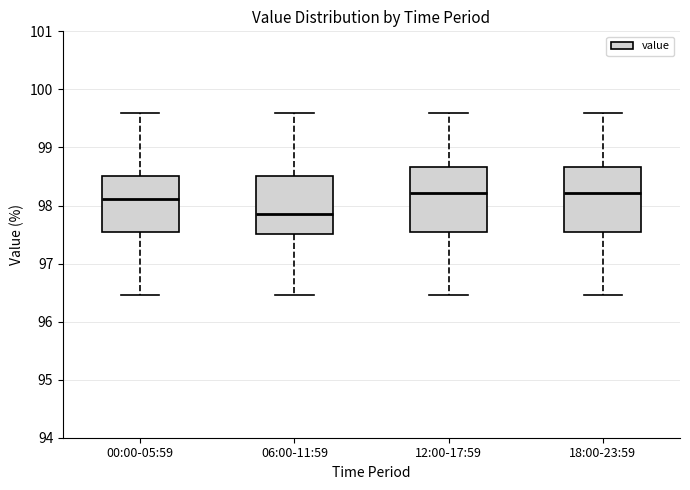

Reading left to right, transcribe this box plot: for each box, give where its median line is, the range the box spans, and where its two whiskers end, as read against the y-axis. The values are not printed on the chart, so give them approximately, as read against the axis.

00:00-05:59: median 98.1, box 97.5 to 98.5, whiskers 96.5 to 99.6
06:00-11:59: median 97.8, box 97.5 to 98.5, whiskers 96.5 to 99.6
12:00-17:59: median 98.2, box 97.5 to 98.7, whiskers 96.5 to 99.6
18:00-23:59: median 98.2, box 97.5 to 98.7, whiskers 96.5 to 99.6